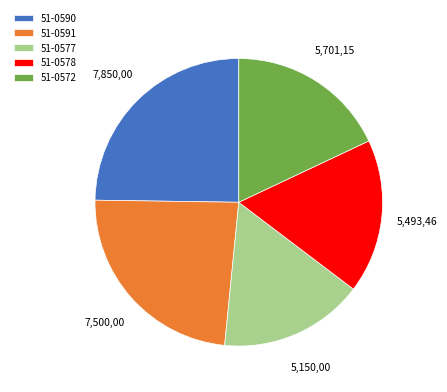

True or false: 51-0590 accounts for 25% of the total.

True